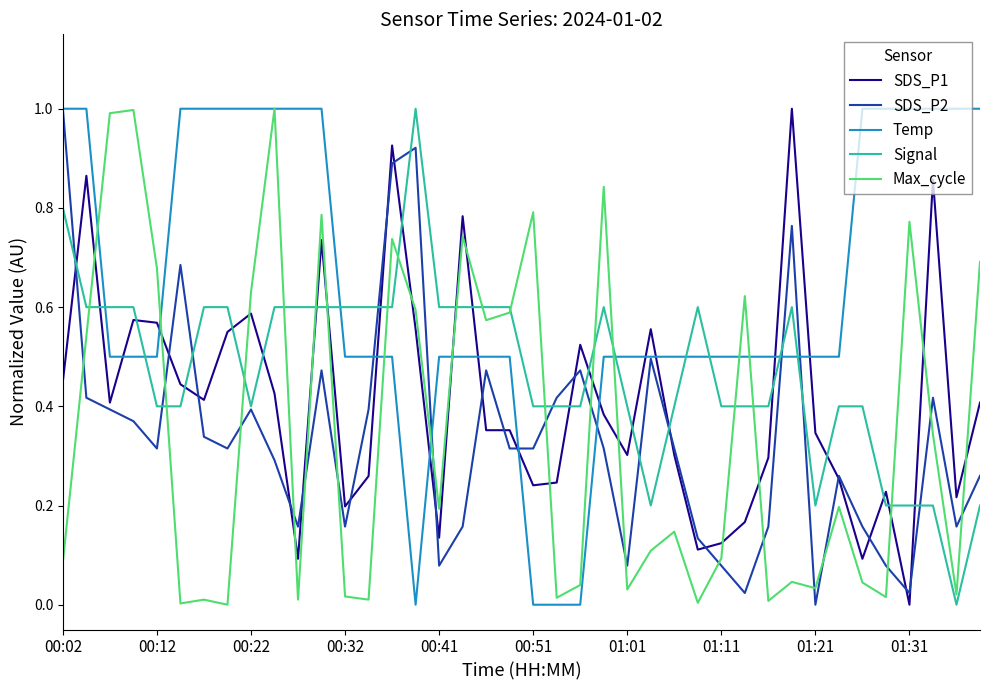

What is the maximum value shown in the chart?

1.0